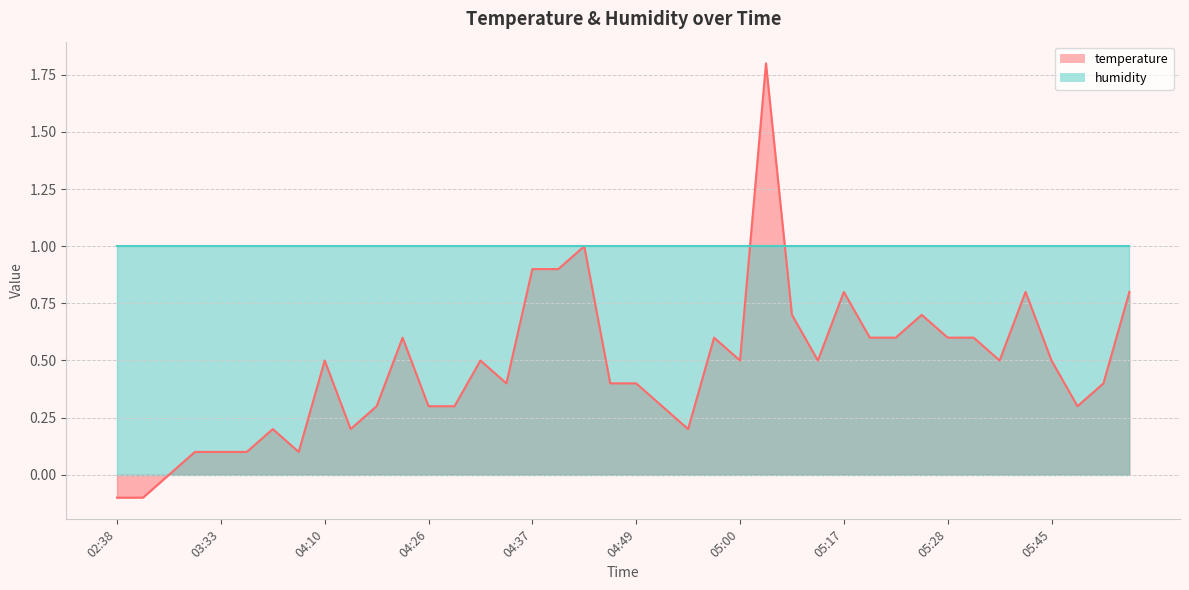

Reading left to right, extract all data points from this chart.

-0.1	-0.1	0.0	0.1	0.1	0.1	0.2	0.1	0.5	0.2	0.3	0.6	0.3	0.3	0.5	0.4	0.9	0.9	1.0	0.4	0.4	0.3	0.2	0.6	0.5	1.8	0.7	0.5	0.8	0.6	0.6	0.7	0.6	0.6	0.5	0.8	0.5	0.3	0.4	0.8